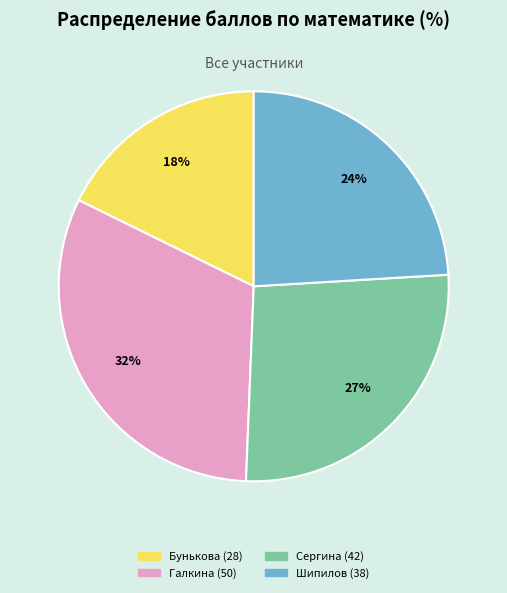

Is there a majority slice in this chart?

No